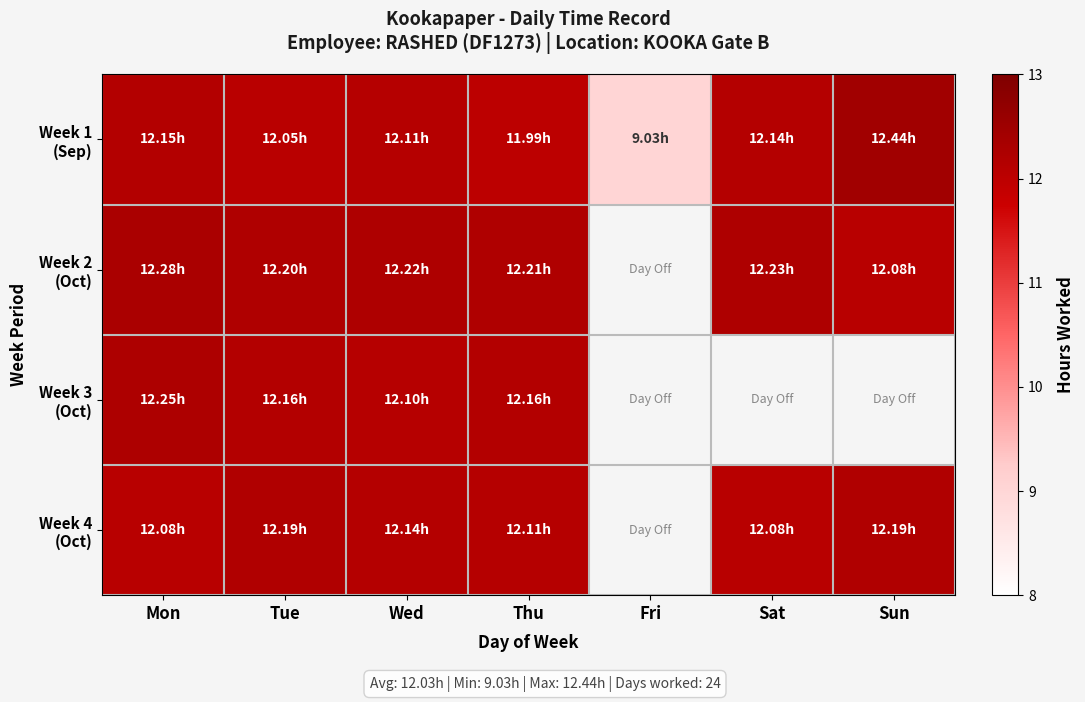

What is the total value across all series at Mon?

48.8